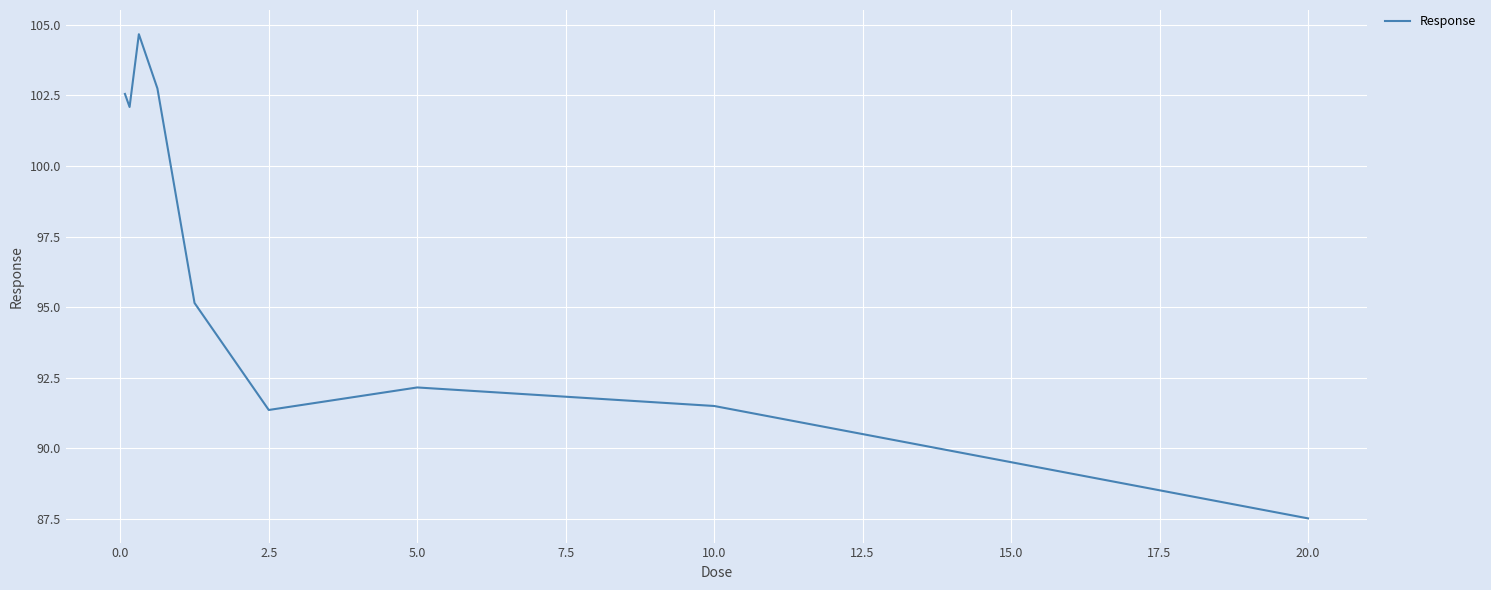

What is the difference between the maximum and minimum values?

17.1